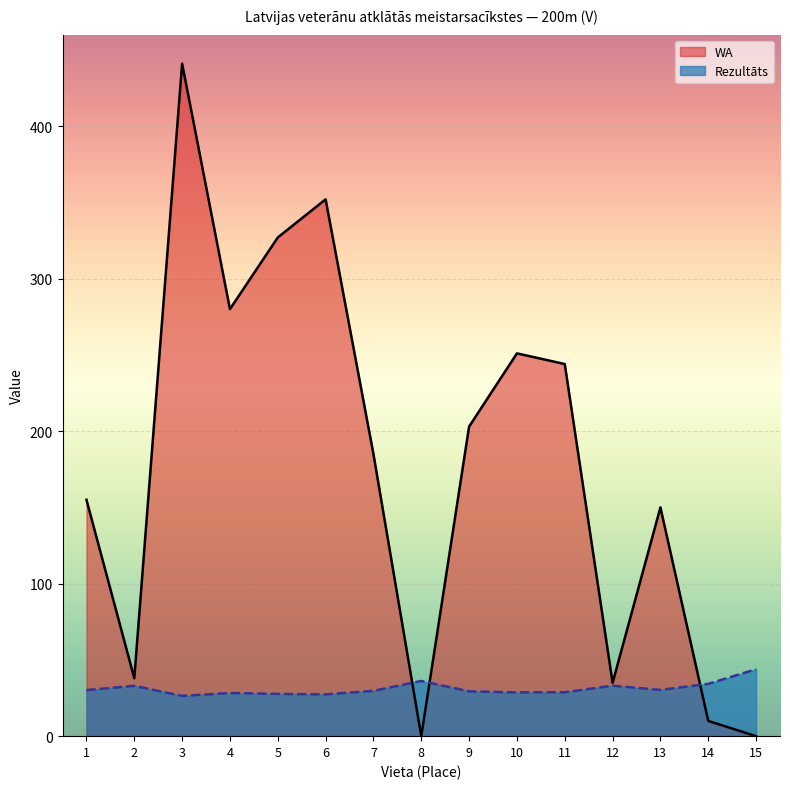

What is the difference between the Rezultāts values at 10 and 4?

0.4